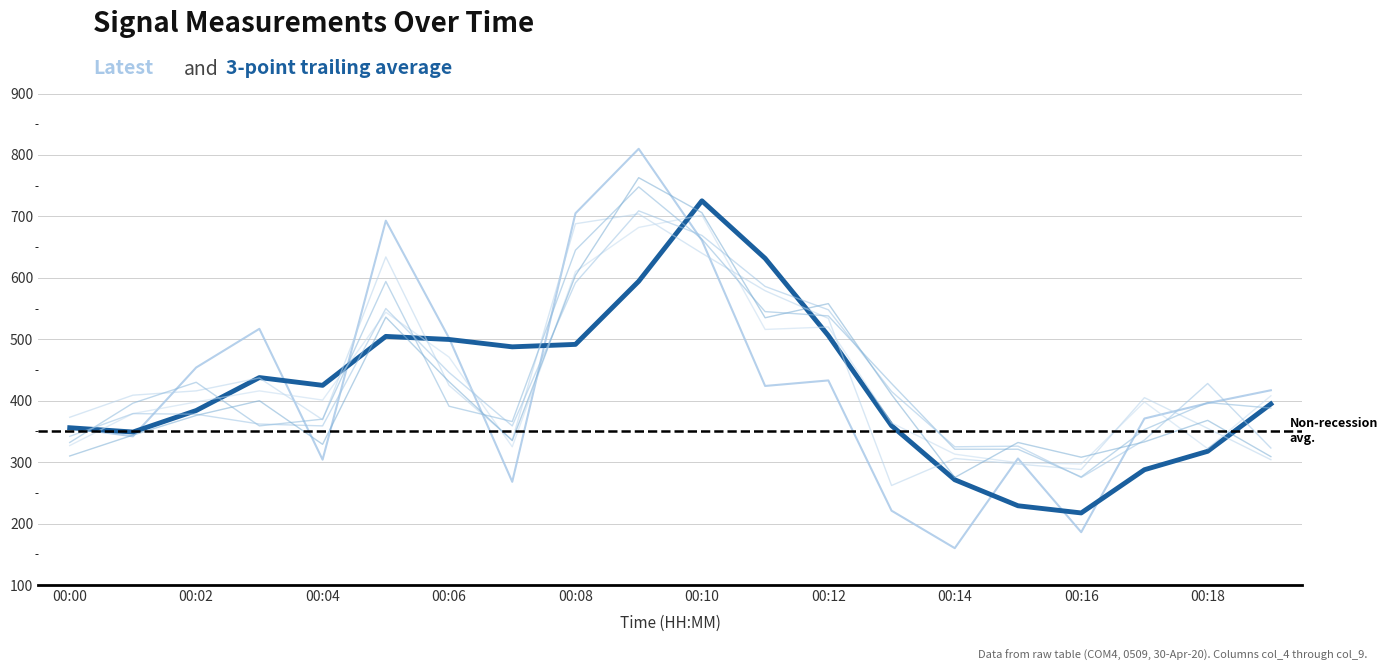

How many lines are shown in the chart?

7